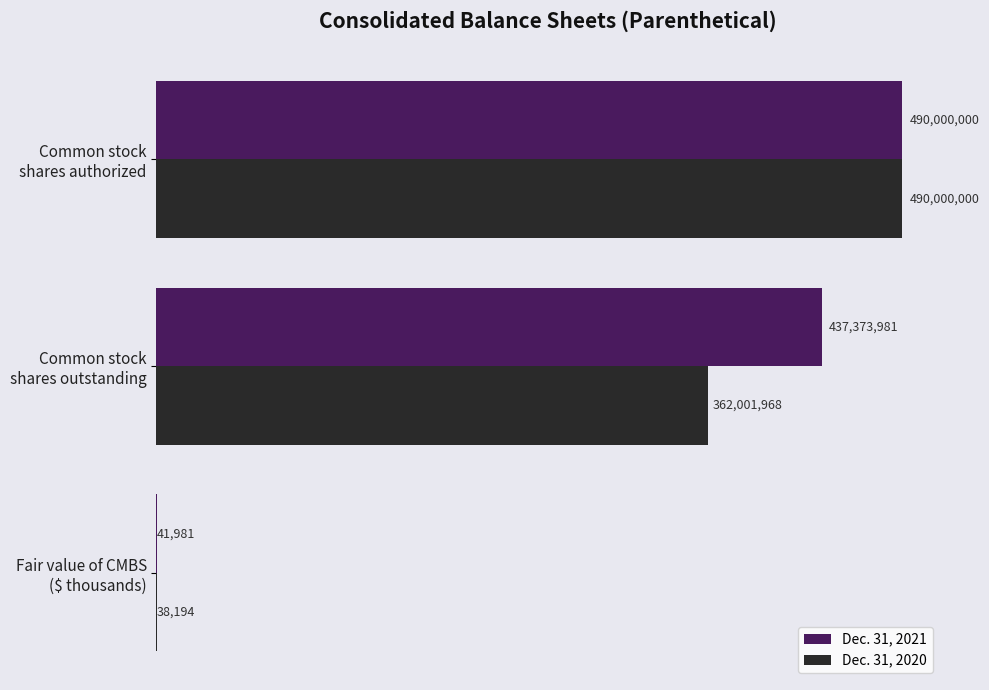

Which category has the highest value in the Dec. 31, 2020 series?

Common stock
shares authorized